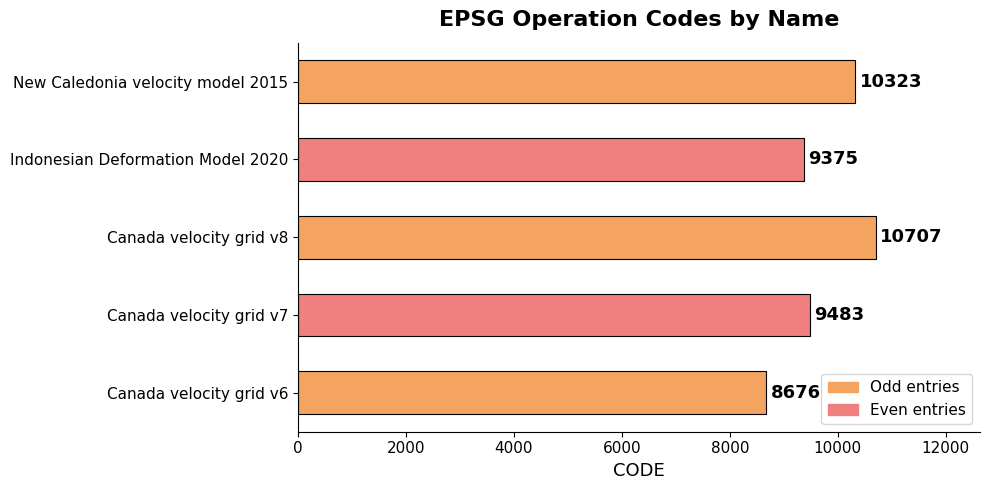

At which label is the value closest to 9691?

Canada velocity grid v7